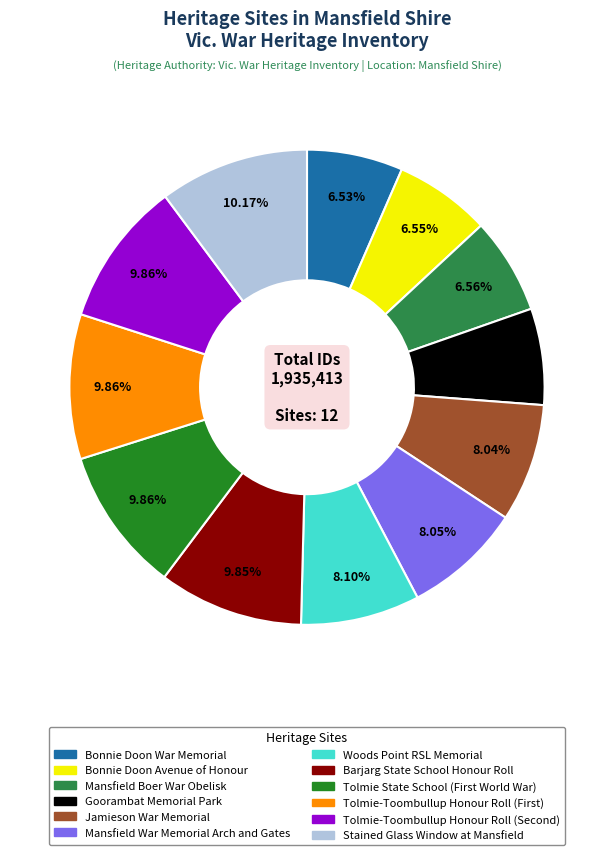

To the nearest percent, what is the average slice percentage?

8%